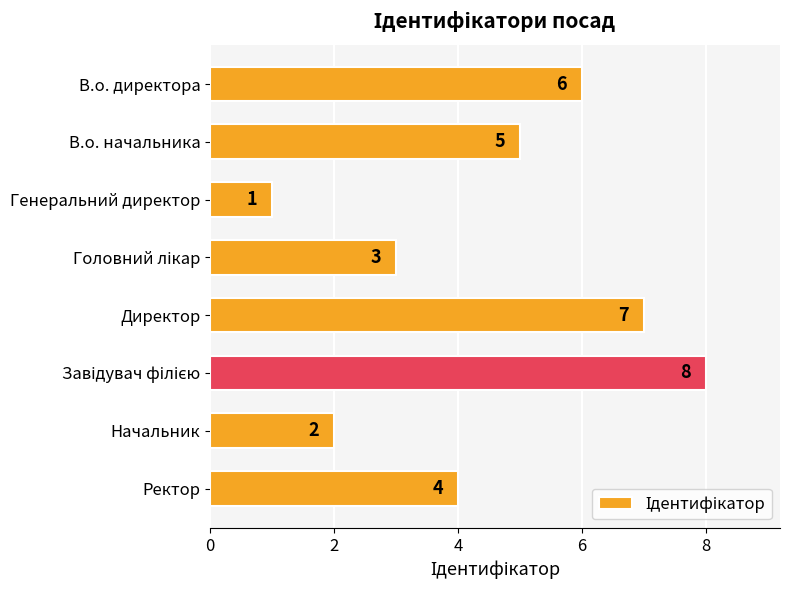

What is the difference between the maximum and minimum values?

7